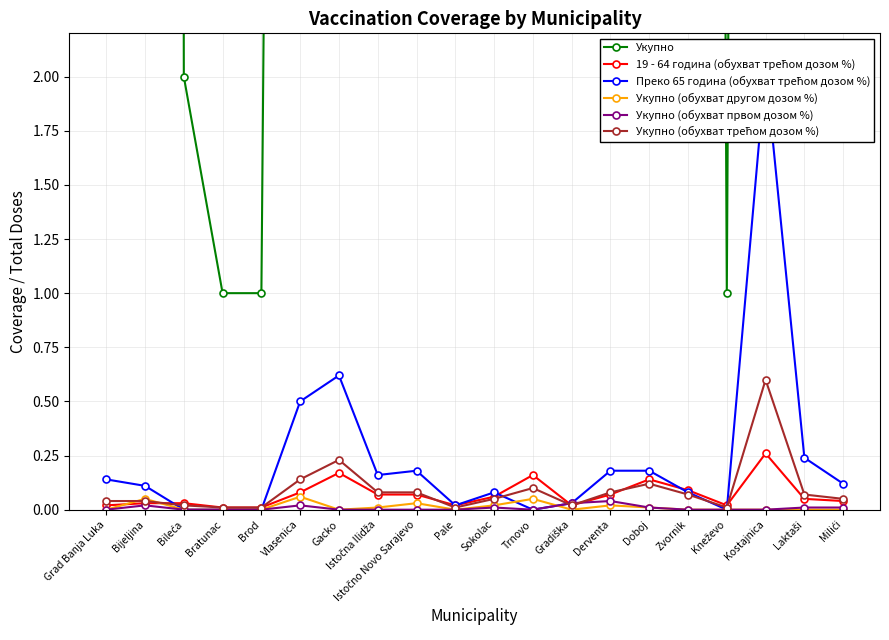

True or false: Укупно (обухват трећом дозом %) and 19 - 64 година (обухват трећом дозом %) intersect in this chart.

True